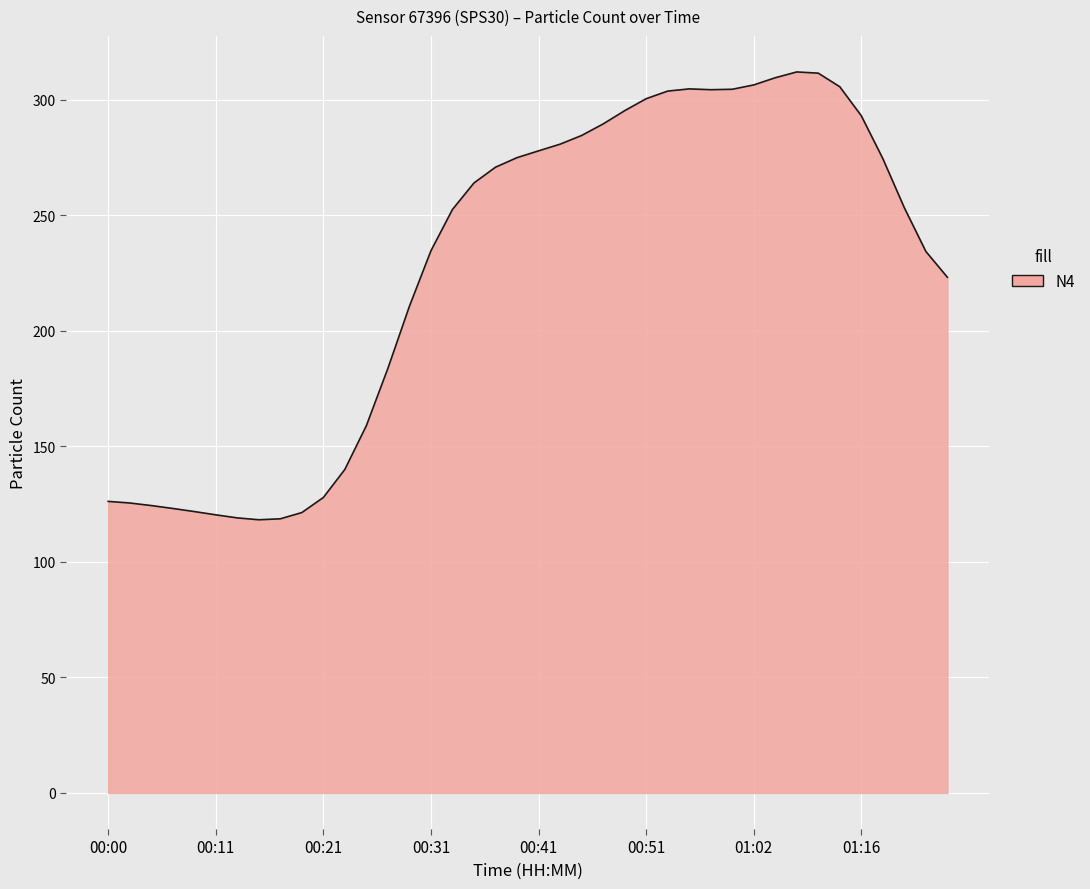

What is the maximum value shown in the chart?

312.1